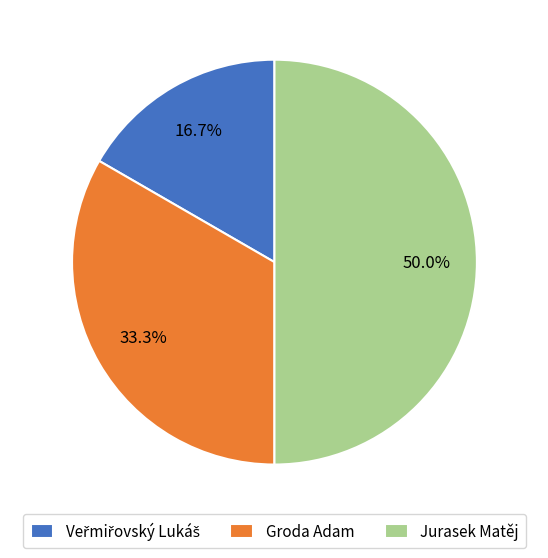

To the nearest percent, what is the combined percentage of Groda Adam and Jurasek Matěj?

83%